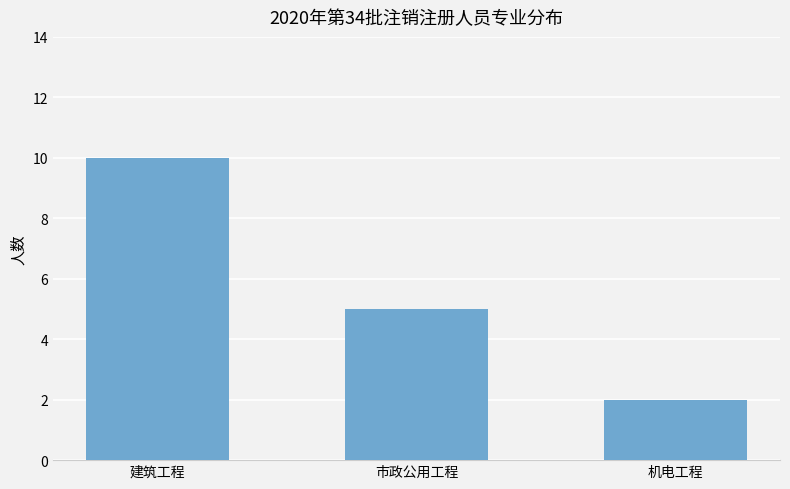

Reading left to right, list all the values displayed in this chart.

建筑工程=10	市政公用工程=5	机电工程=2